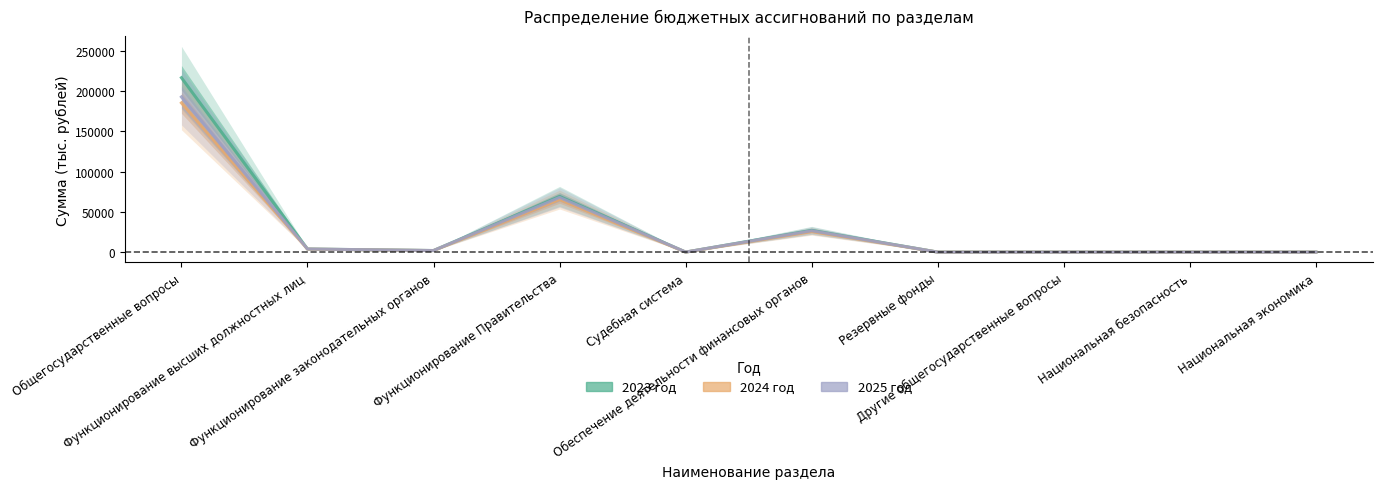

Reading left to right, extract all data points from this chart.

2023 год: 216837.6	3841.0	1943.7	69233.2	19.0	27110.9	0.0	0.0	0.0	0.0
2024 год: 185536.2	3721.0	1903.0	65356.0	0.0	25696.2	0.0	0.0	0.0	0.0
2025 год: 192949.7	3869.0	1979.0	68017.0	80.0	26635.7	0.0	0.0	0.0	0.0